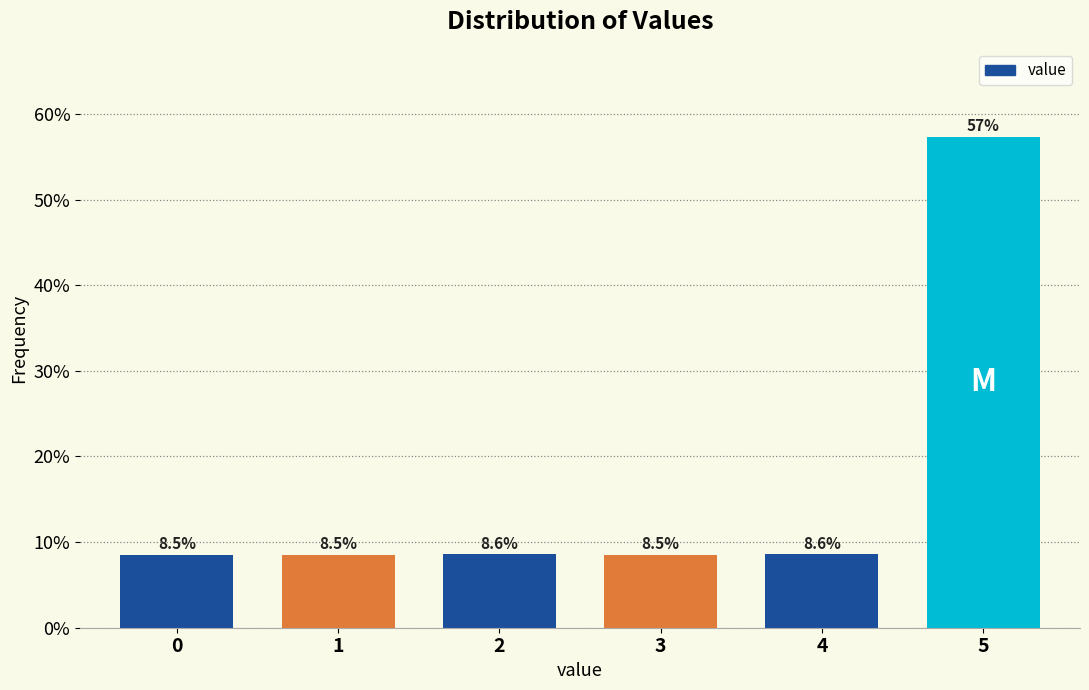

Reading left to right, list all the values displayed in this chart.

8.5	8.5	8.6	8.5	8.6	57.3